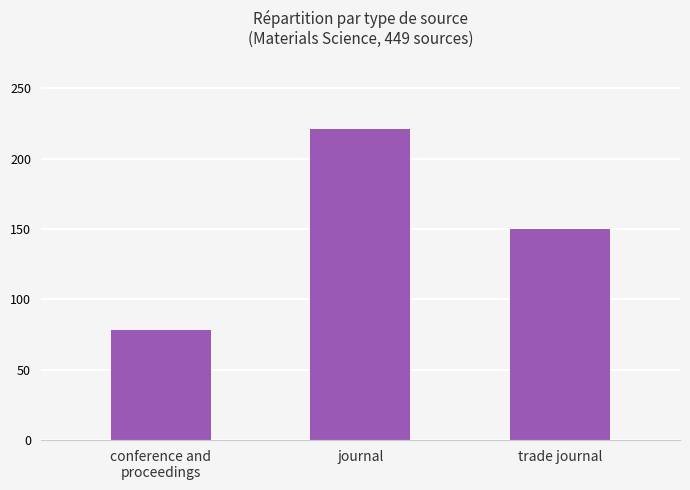

Does the chart contain stacked bars?

No